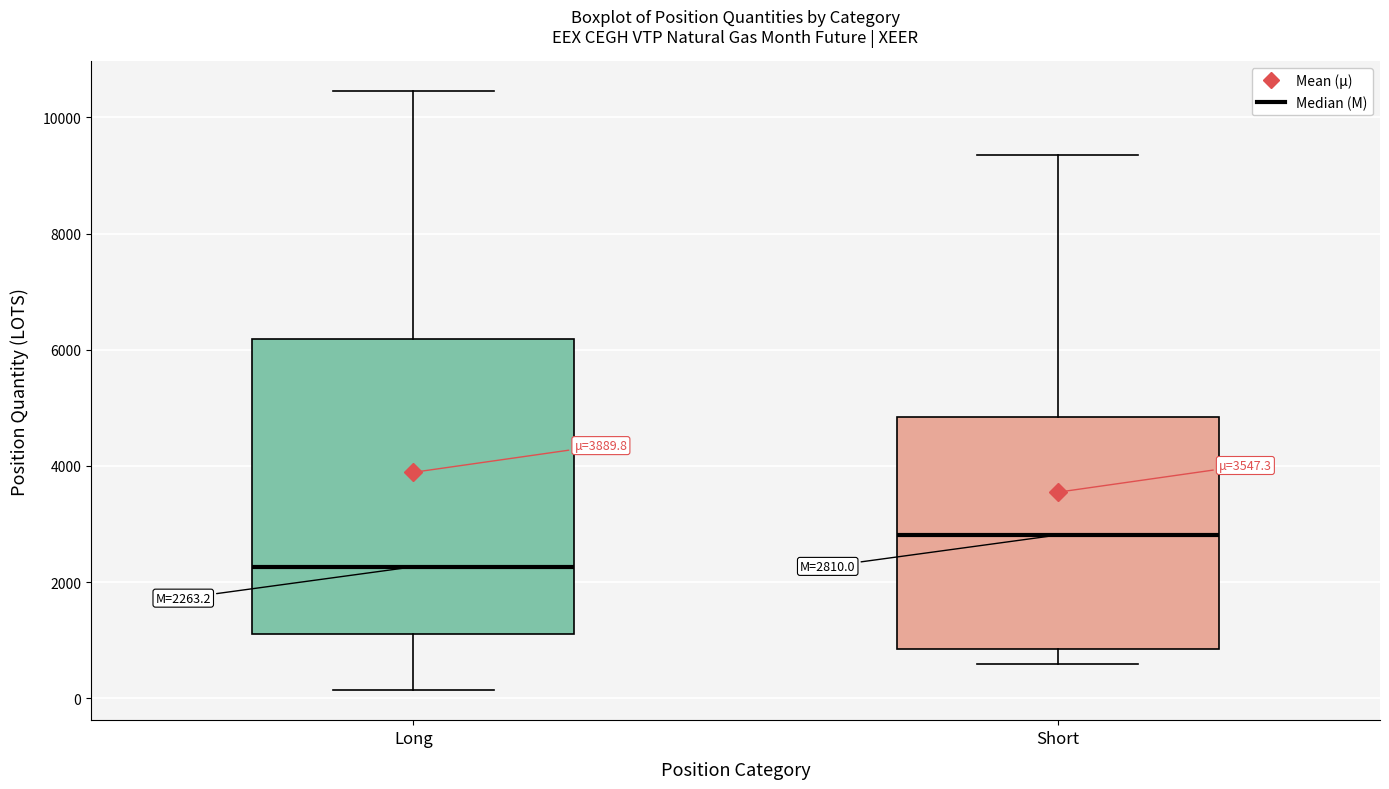

Which box is the tallest, from its lower edge to its upper edge?

Long